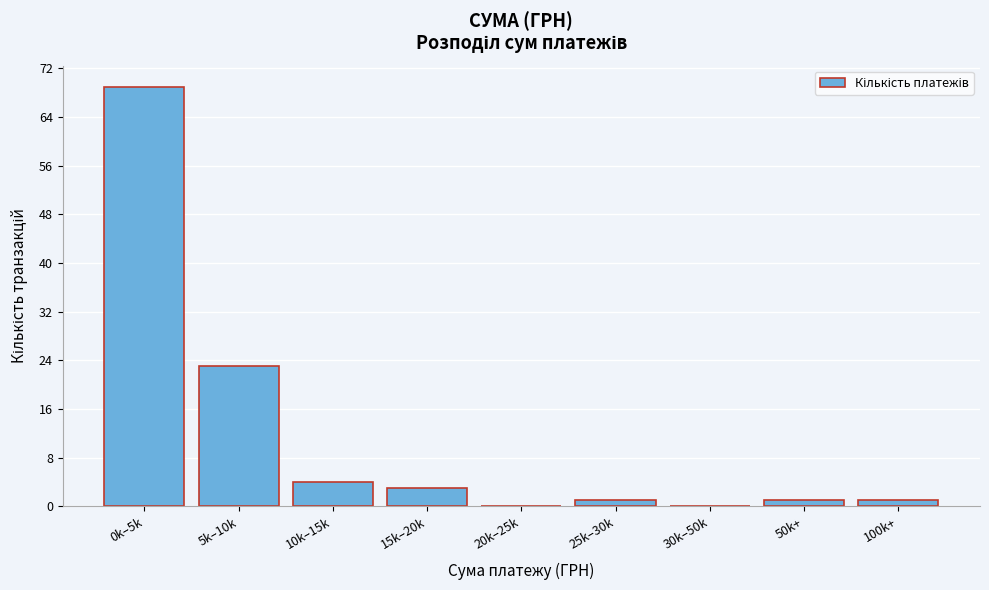

Reading right to left, transcribe all the data shown in this chart.

100k+=1	50k+=1	30k–50k=0	25k–30k=1	20k–25k=0	15k–20k=3	10k–15k=4	5k–10k=23	0k–5k=69